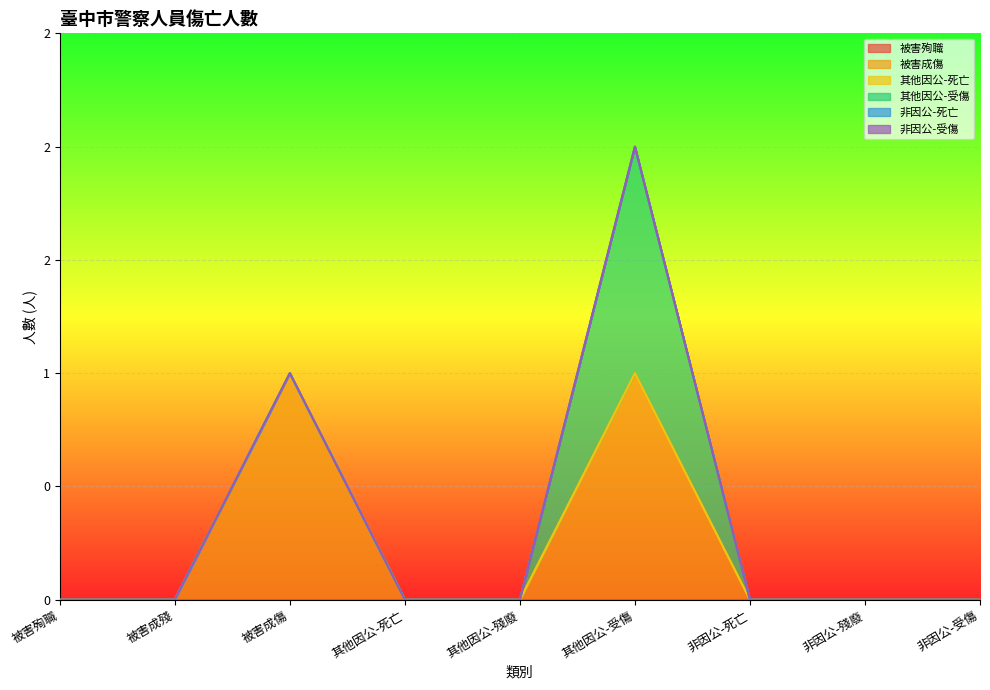

At how many categories does at least one series exceed 0?

2